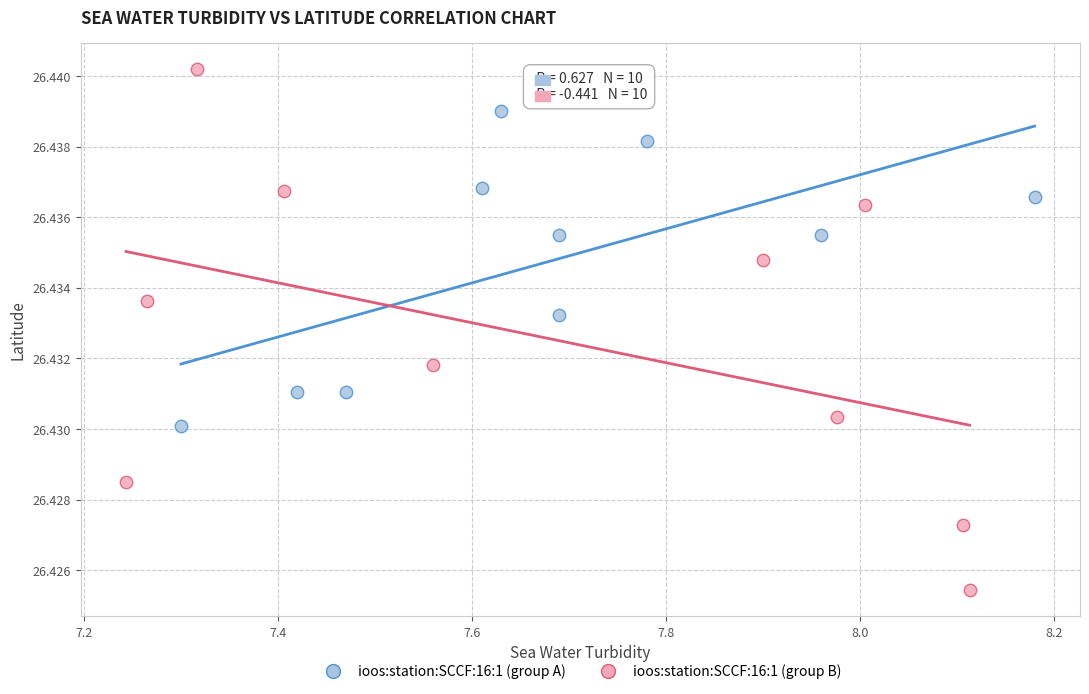

Which series contains the lowest Y value?

ioos:station:SCCF:16:1 (group B)